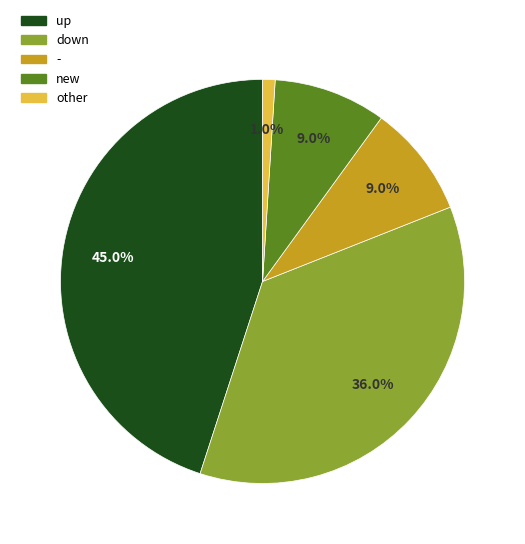

Does any single category account for the majority?

No